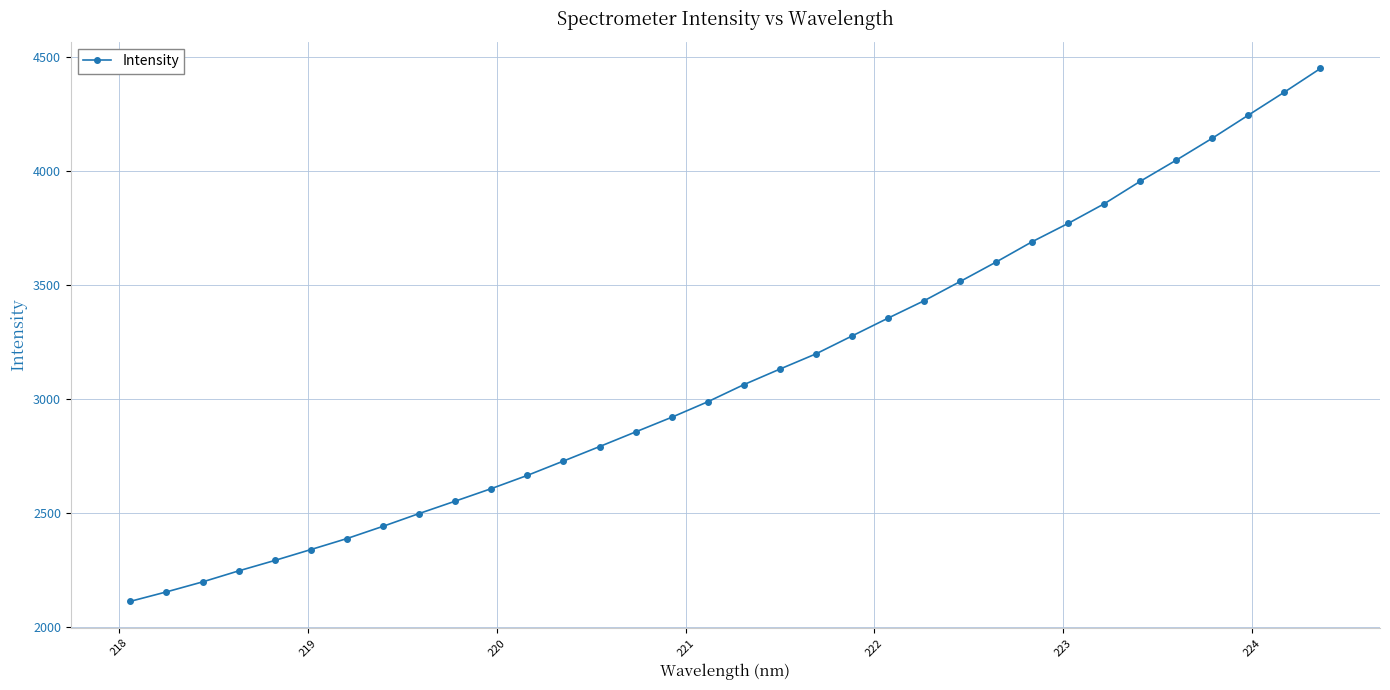

What is the sum of all values?

105799.0